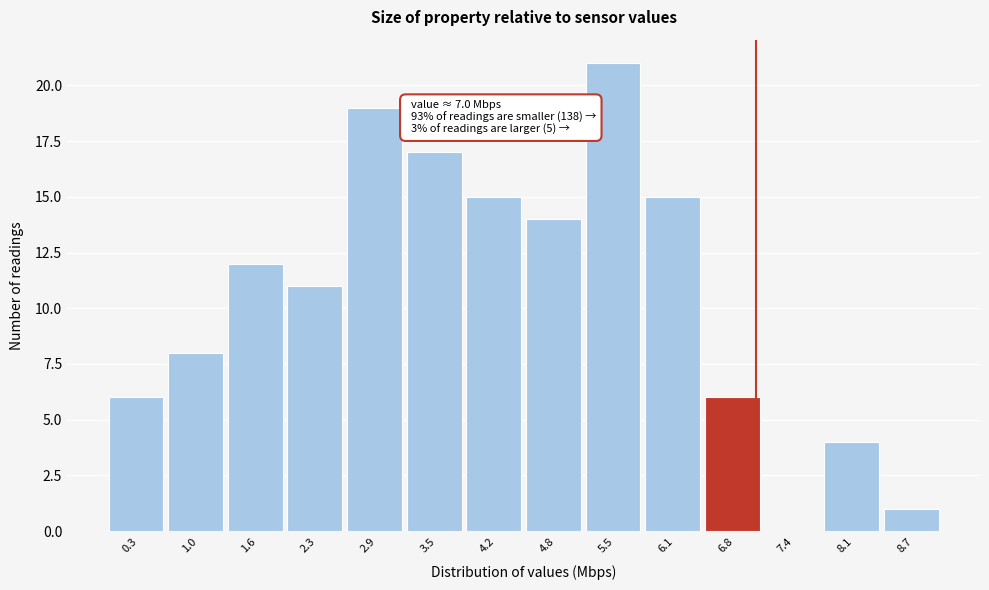

Which range on the x-axis has the tallest bar?

5.2 to 5.8